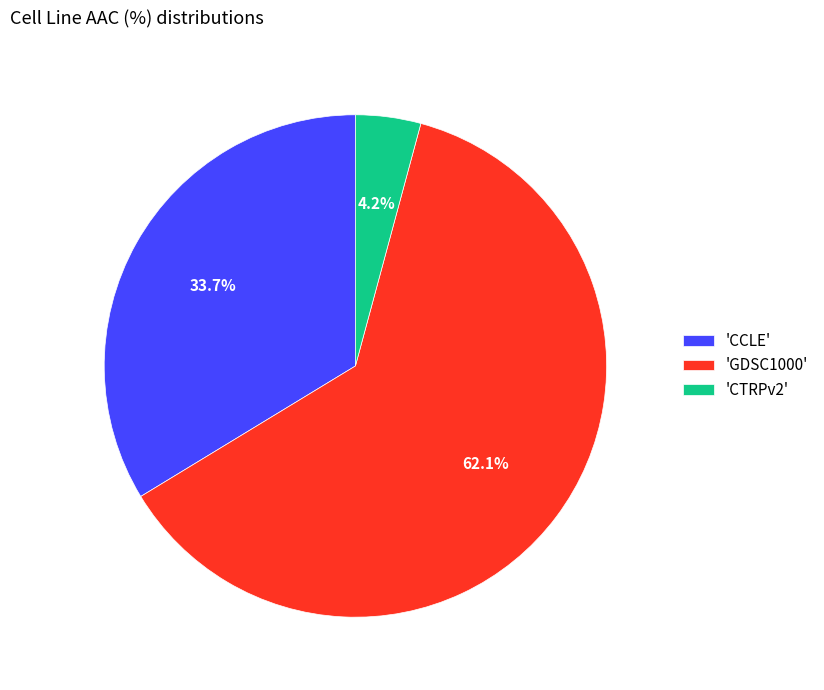

Rank the categories by value from highest to lowest.

'GDSC1000', 'CCLE', 'CTRPv2'